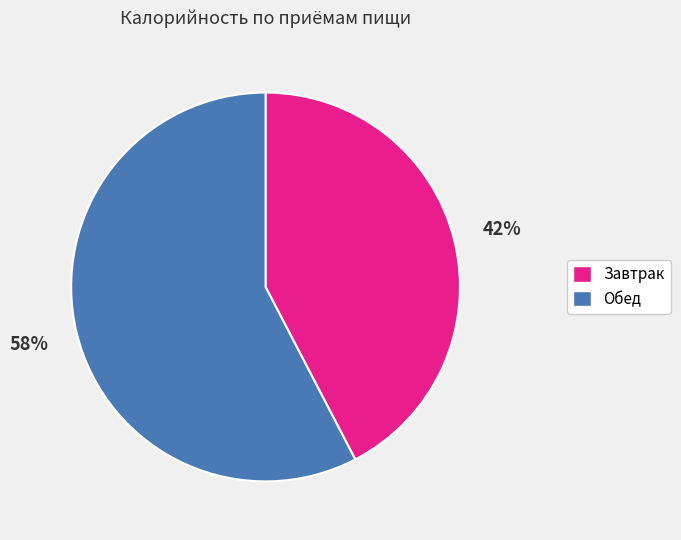

Is it true that Обед is 50% of the pie?

False